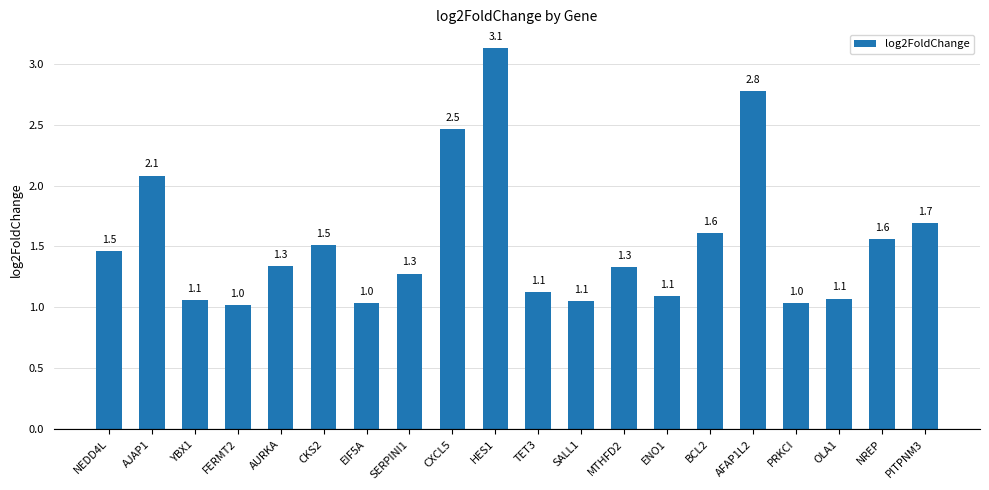

At which label is the value closest to 2?

AJAP1